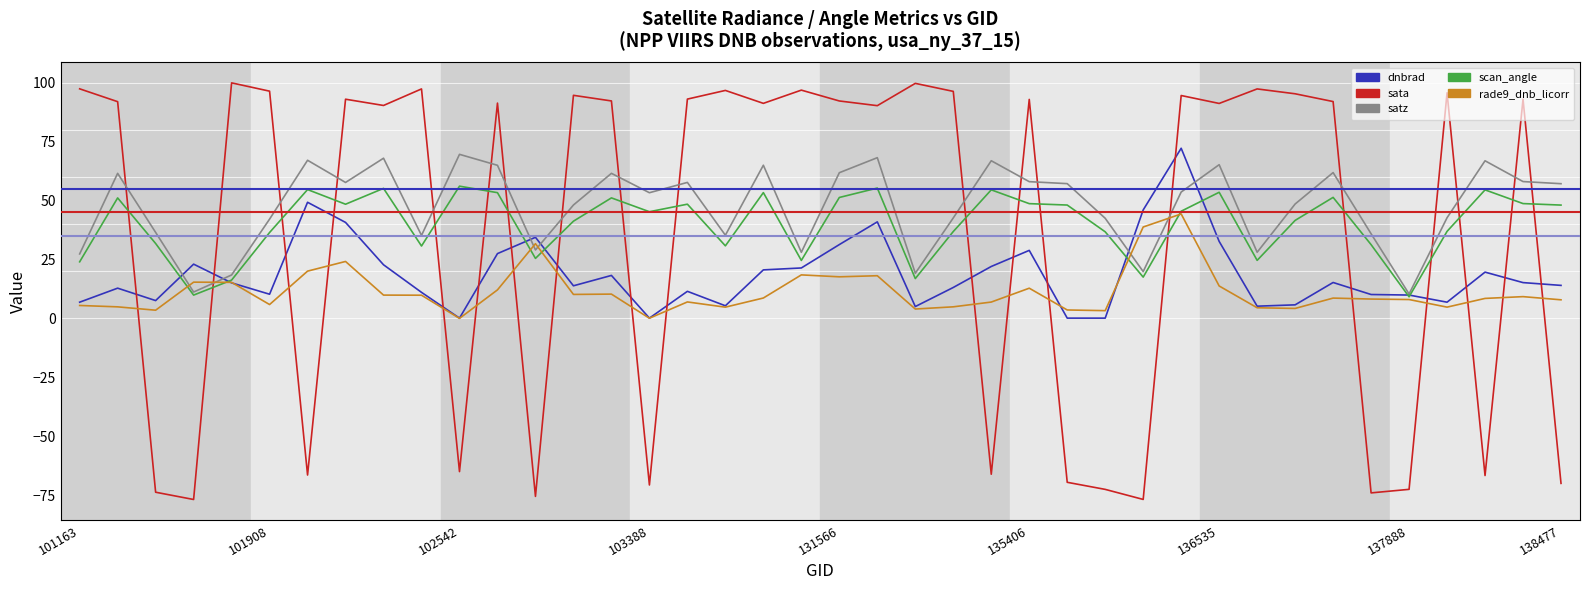

How many lines are shown in the chart?

5